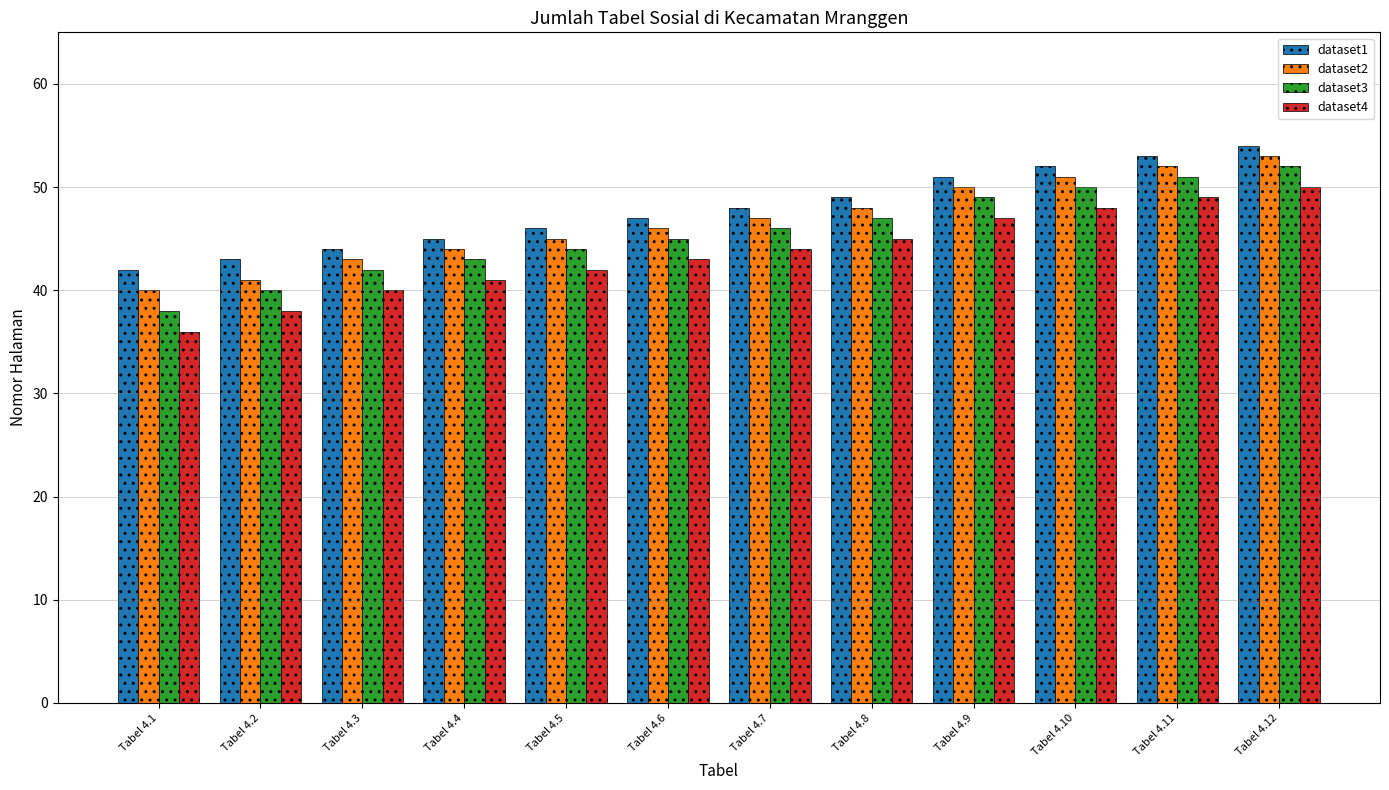

Reading left to right, list all the values displayed in this chart.

dataset1: Tabel 4.1=42	Tabel 4.2=43	Tabel 4.3=44	Tabel 4.4=45	Tabel 4.5=46	Tabel 4.6=47	Tabel 4.7=48	Tabel 4.8=49	Tabel 4.9=51	Tabel 4.10=52	Tabel 4.11=53	Tabel 4.12=54
dataset2: Tabel 4.1=40	Tabel 4.2=41	Tabel 4.3=43	Tabel 4.4=44	Tabel 4.5=45	Tabel 4.6=46	Tabel 4.7=47	Tabel 4.8=48	Tabel 4.9=50	Tabel 4.10=51	Tabel 4.11=52	Tabel 4.12=53
dataset3: Tabel 4.1=38	Tabel 4.2=40	Tabel 4.3=42	Tabel 4.4=43	Tabel 4.5=44	Tabel 4.6=45	Tabel 4.7=46	Tabel 4.8=47	Tabel 4.9=49	Tabel 4.10=50	Tabel 4.11=51	Tabel 4.12=52
dataset4: Tabel 4.1=36	Tabel 4.2=38	Tabel 4.3=40	Tabel 4.4=41	Tabel 4.5=42	Tabel 4.6=43	Tabel 4.7=44	Tabel 4.8=45	Tabel 4.9=47	Tabel 4.10=48	Tabel 4.11=49	Tabel 4.12=50